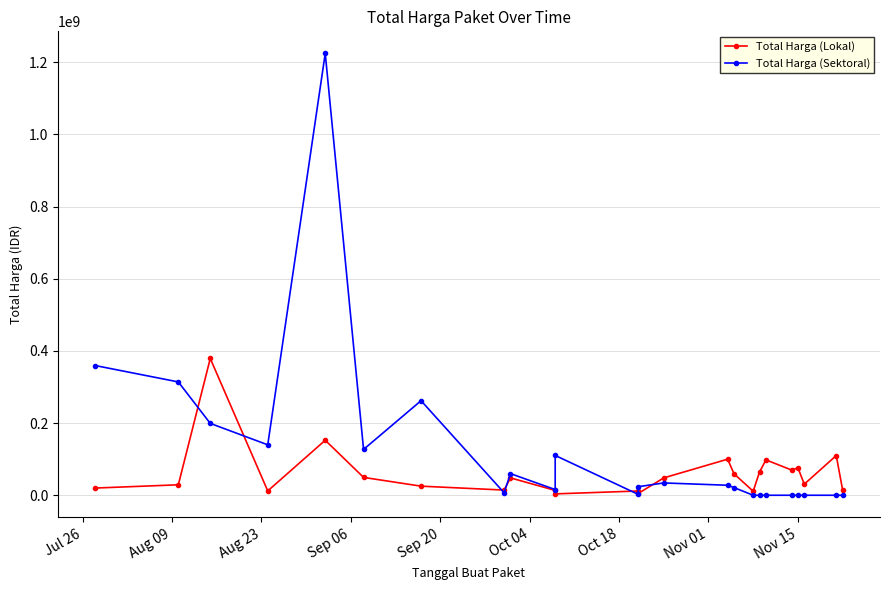

Rank the series by their maximum value, from highest to lowest.

Total Harga (Sektoral), Total Harga (Lokal)